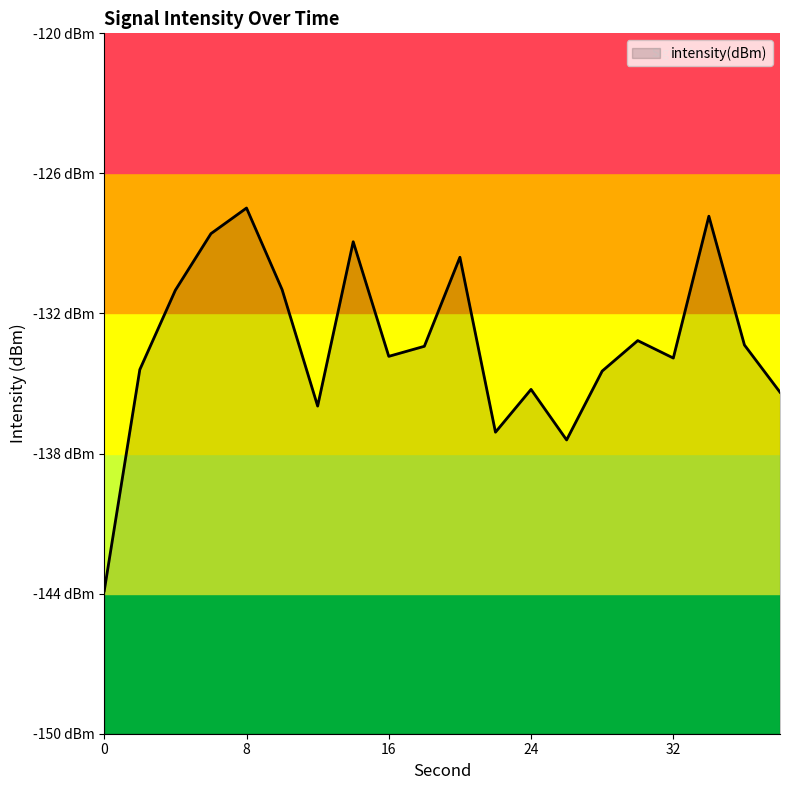

What is the difference between the second highest and second lowest values?

9.6